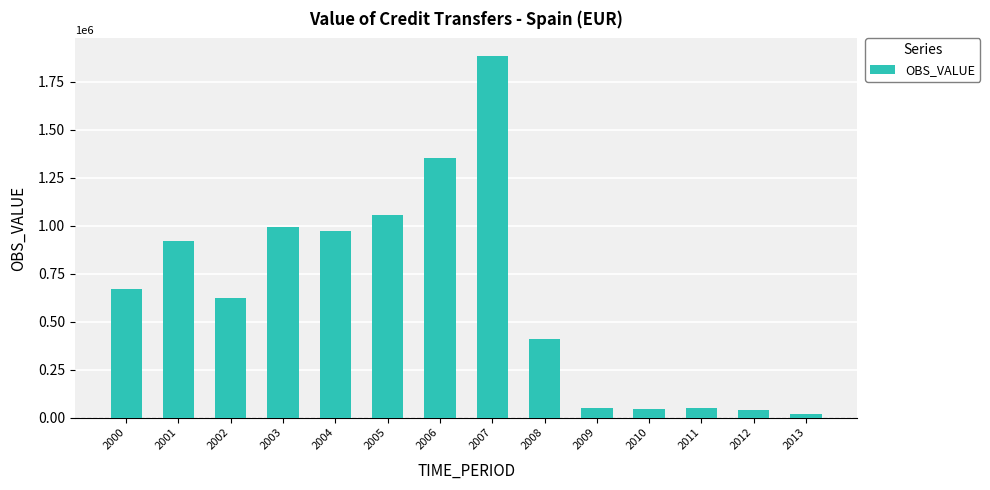

What is the difference between the values at 2011 and 2001?

871024.3